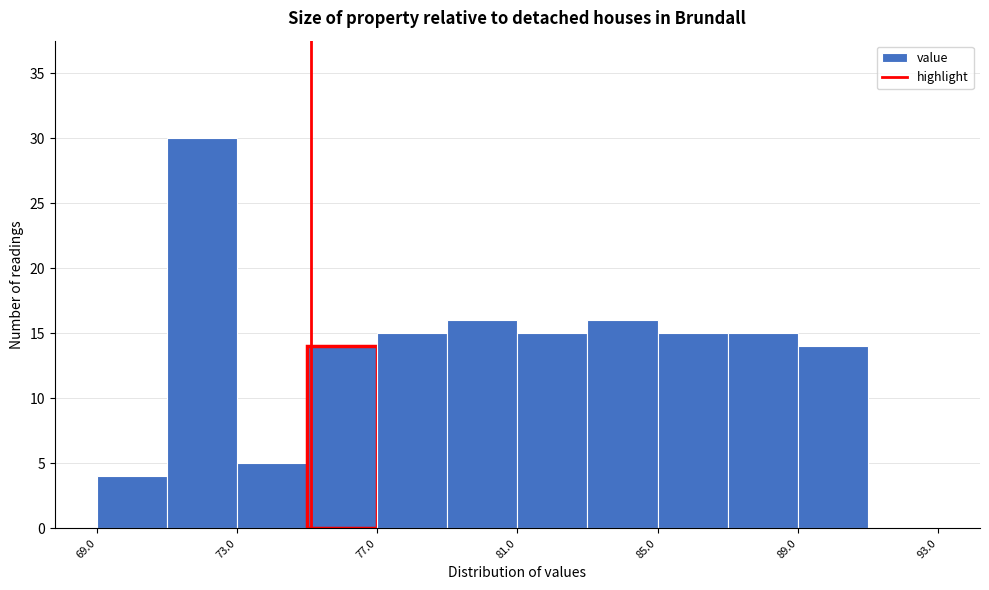

Reading left to right, transcribe this chart: for each bar, give the range it covers on the x-axis and its height. The values are not printed on the chart, so give them approximately, as read against the axis.

69 to 71: 4
71 to 73: 30
73 to 75: 5
75 to 77: 14
77 to 79: 15
79 to 81: 16
81 to 83: 15
83 to 85: 16
85 to 87: 15
87 to 89: 15
89 to 91: 14
91 to 93: 0